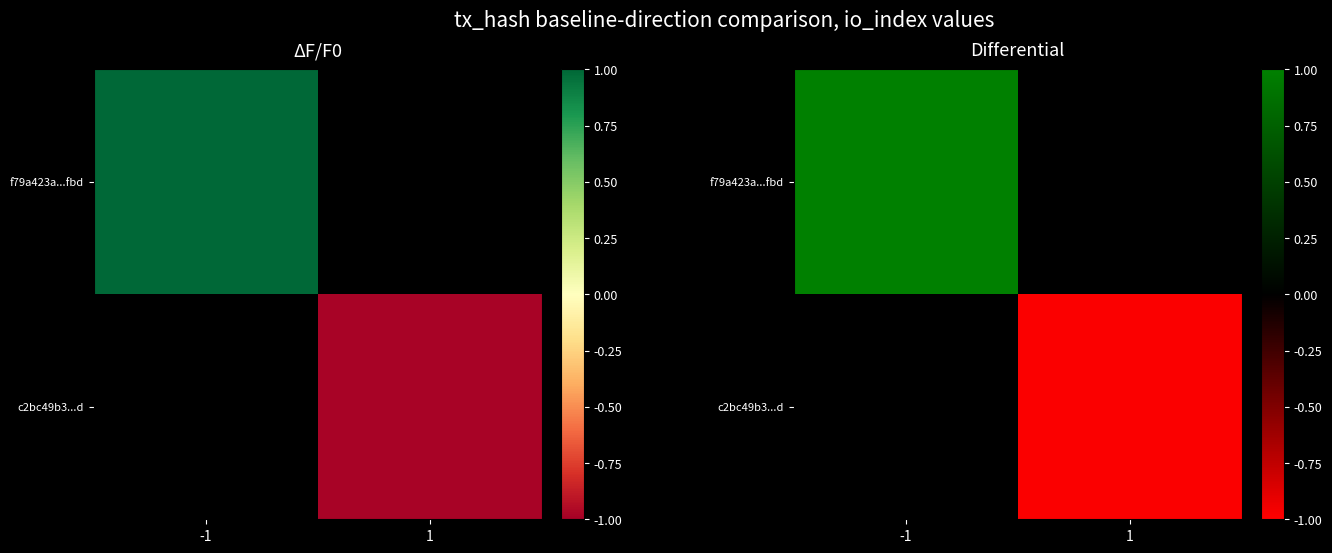

At which label does f79a423a...fbd reach its peak?

-1